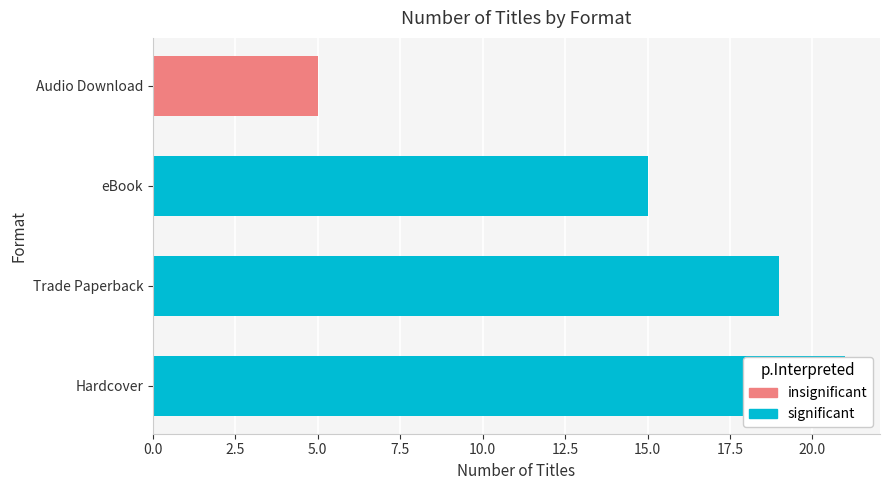

Is it true that the value at Hardcover is 5?

False